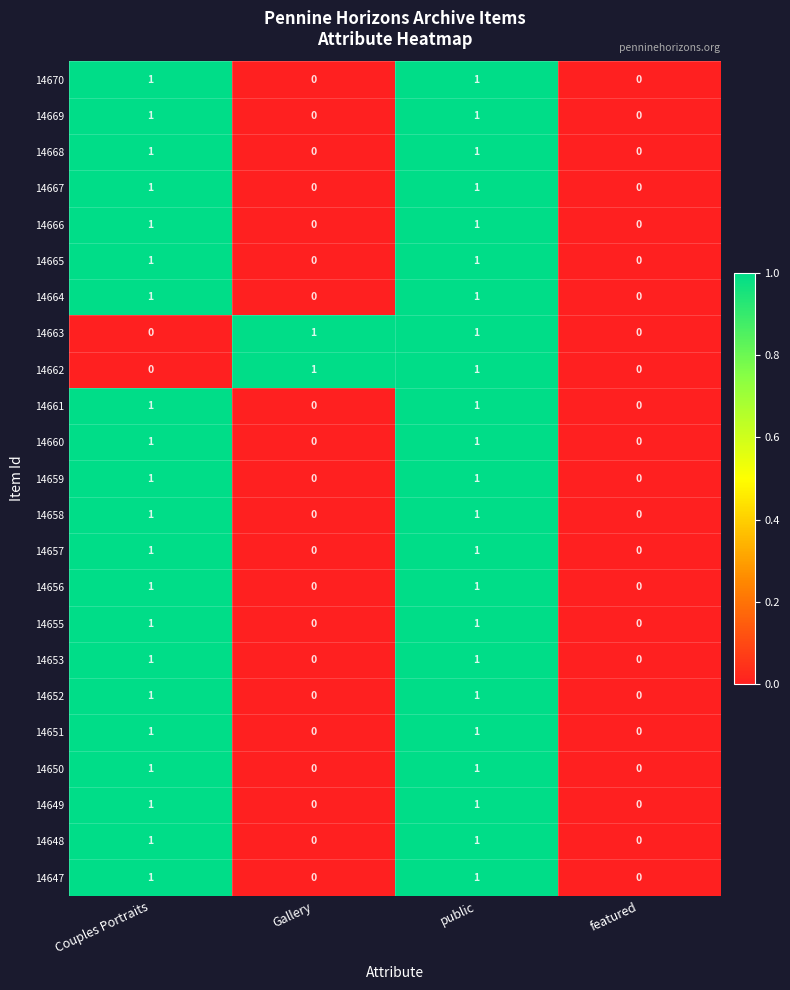

The 14660 series shows 0 at featured. True or false?

True